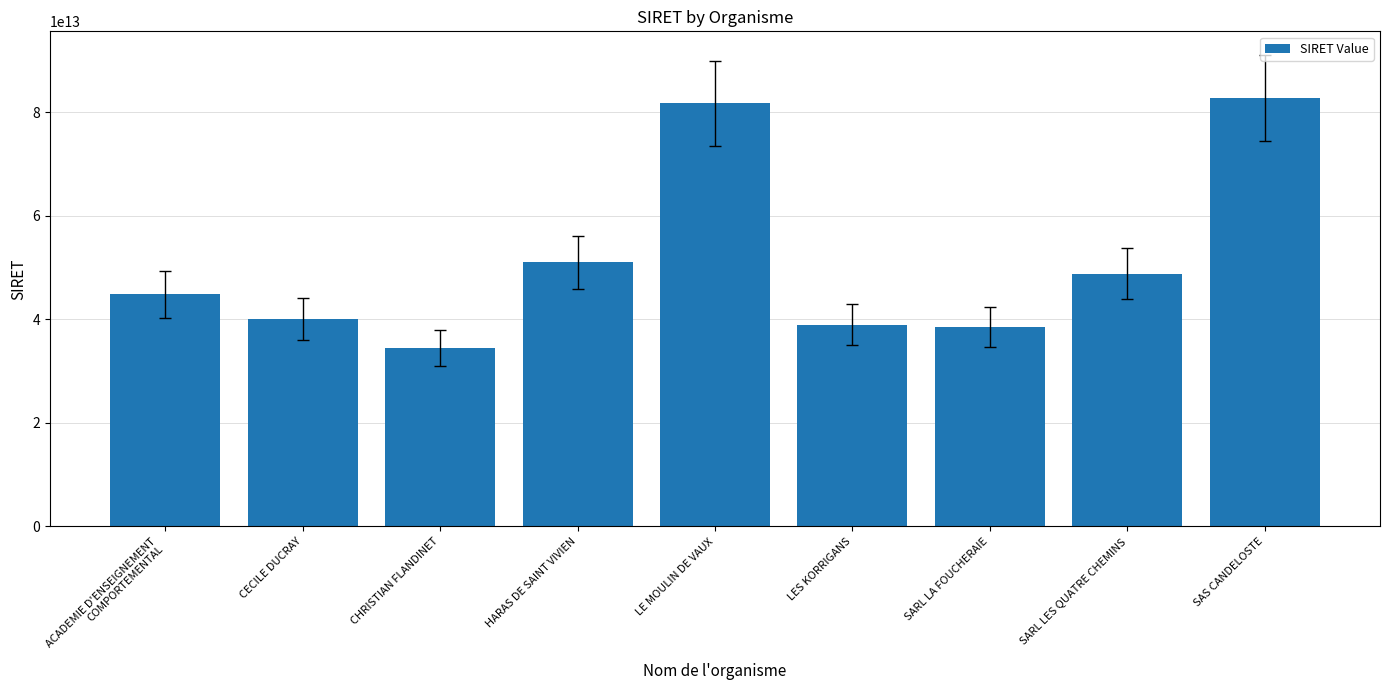

What value does the data have at SAS CANDELOSTE, to the nearest 100?

82801181700000